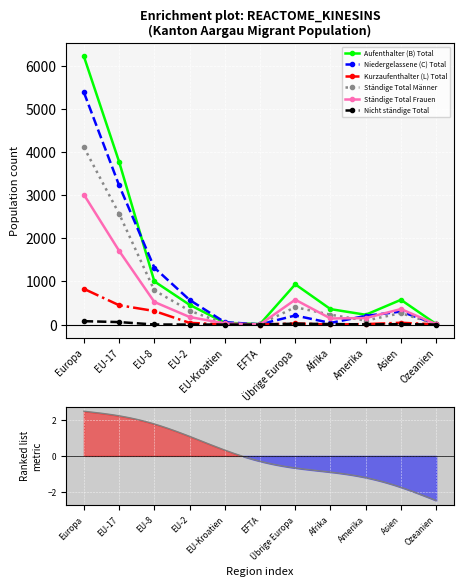

Which series has the largest total across all categories?

Aufenthalter (B) Total